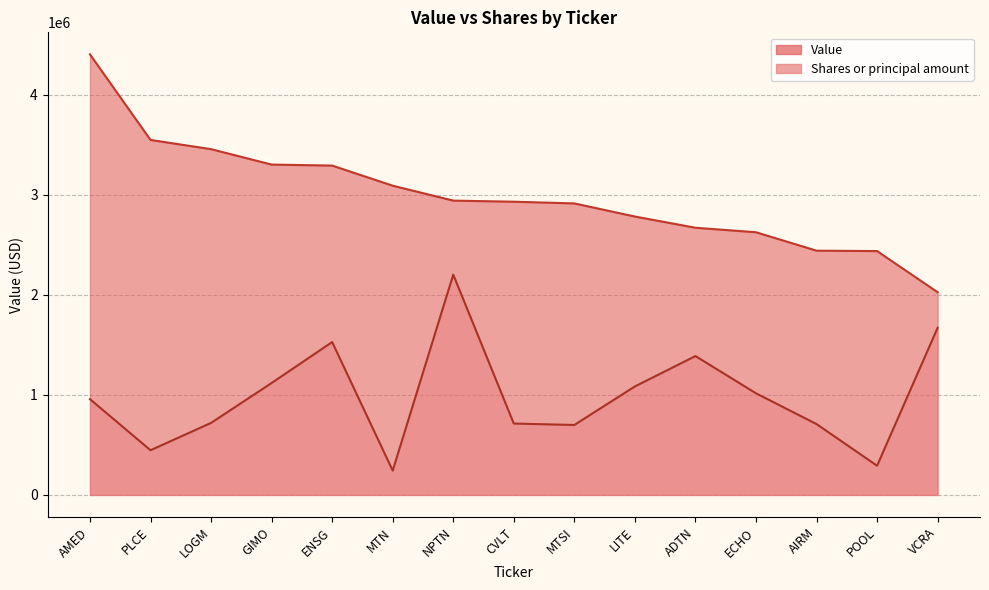

Between MTSI and POOL, which is larger?

MTSI